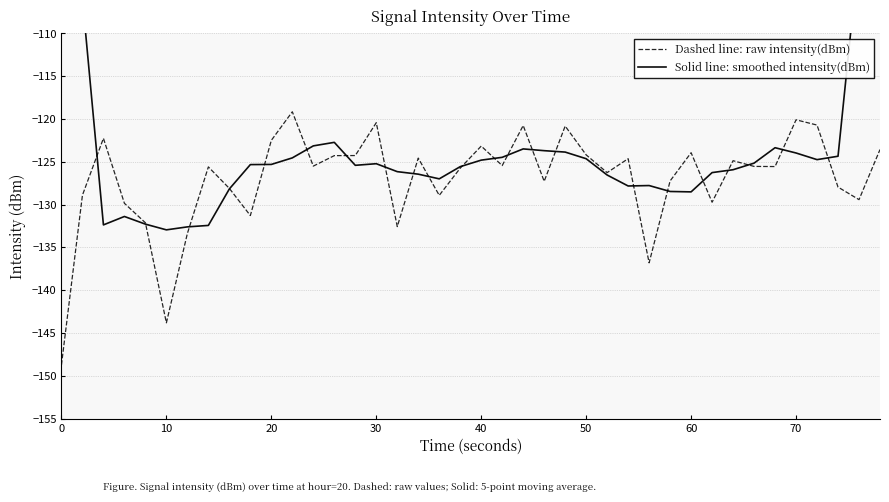

Is it true that Dashed line: raw intensity(dBm) equals -123.9 at 60?

True